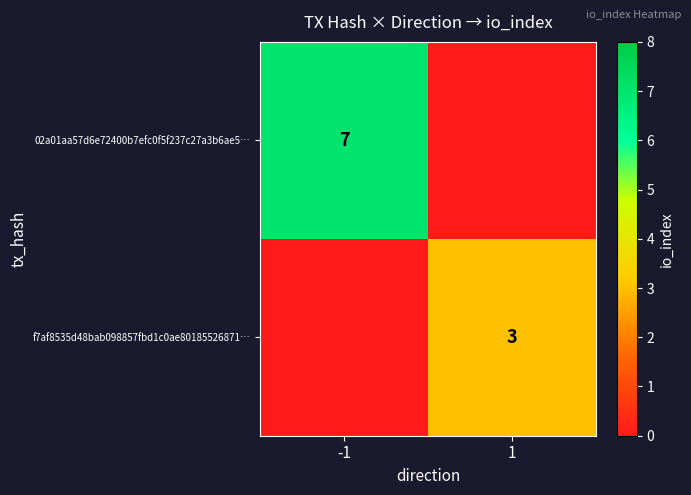

The value of 02a01aa57d6e72400b7efc0f5f237c27a3b6ae5… at -1 is 7. True or false?

True